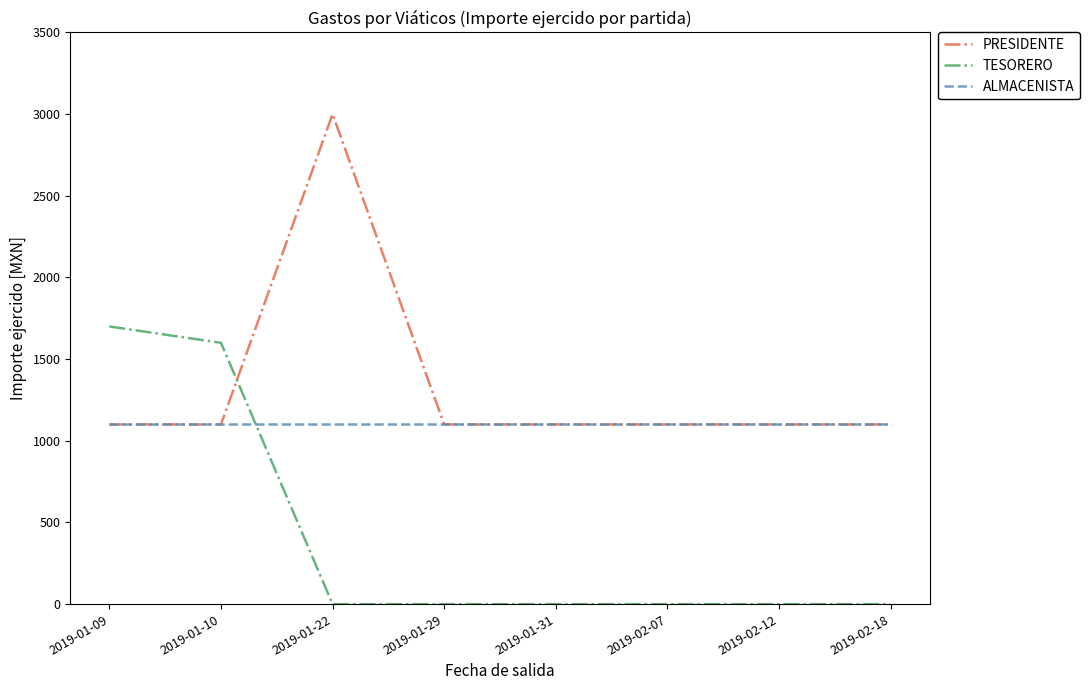

List the series in order of their overall mean, highest first.

PRESIDENTE, ALMACENISTA, TESORERO